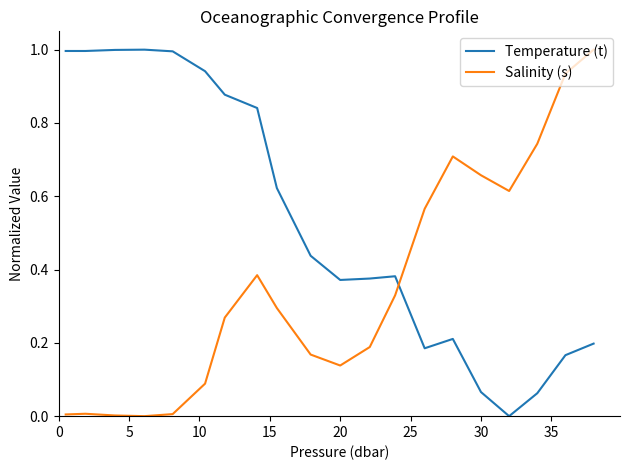

What is the difference between the maximum and minimum values in the Salinity (s) series?

1.0